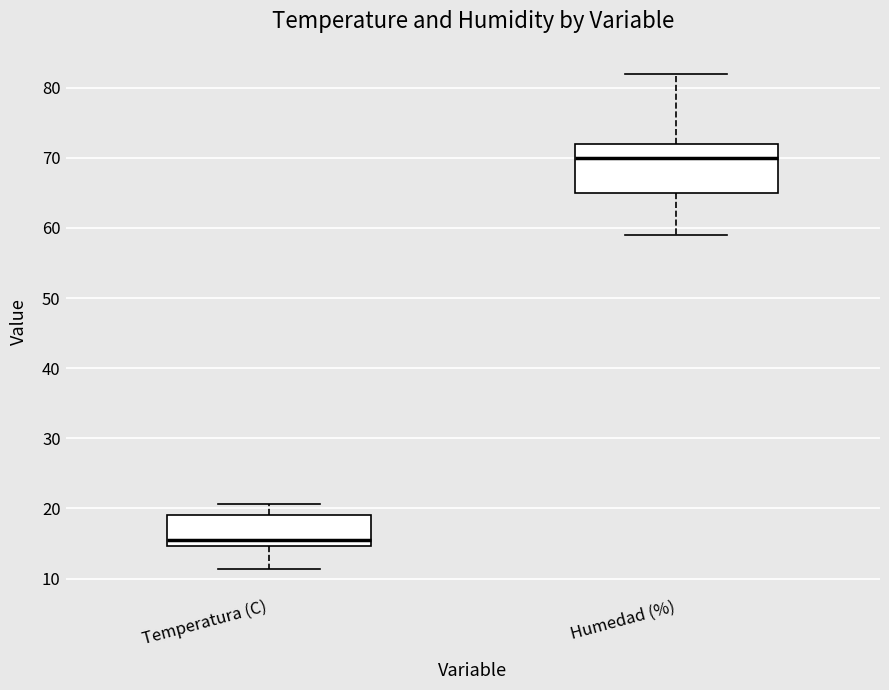

Where does the lower whisker of the box for Temperatura (C) end on the y-axis? The values are not printed on the chart, so give them approximately, as read against the axis.

11